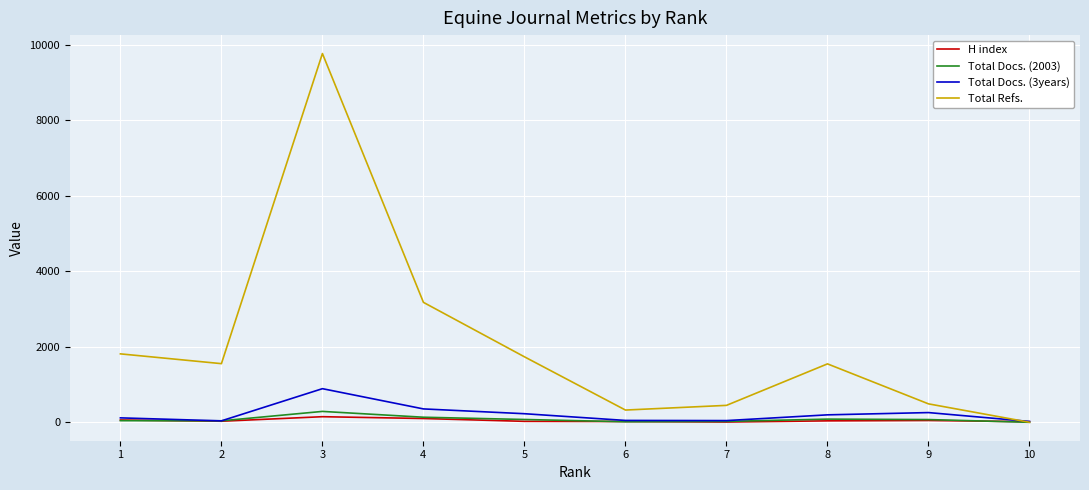

At which category is the sum across all series the highest?

3